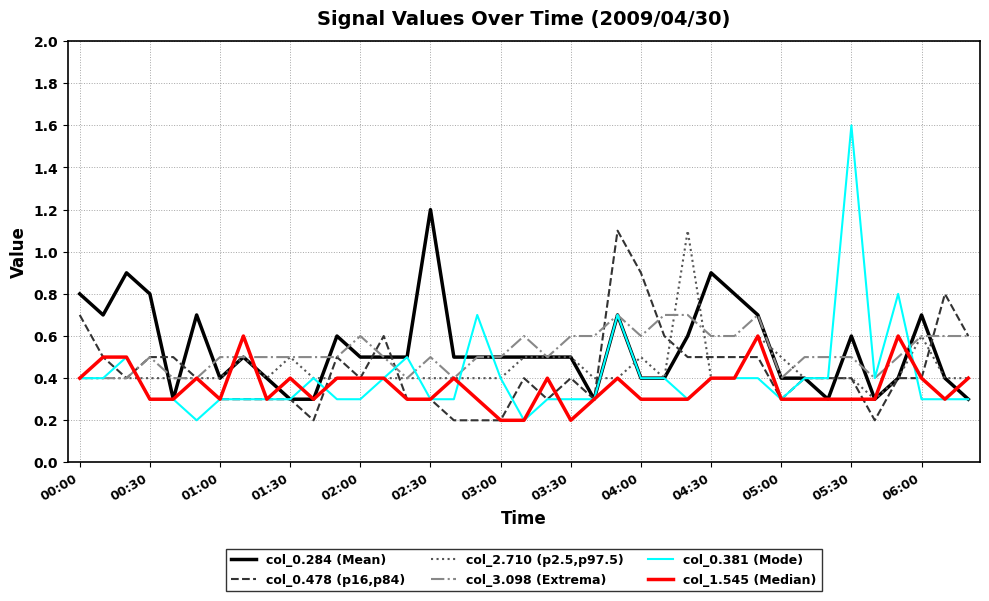

What is the minimum value shown in the chart?

0.2